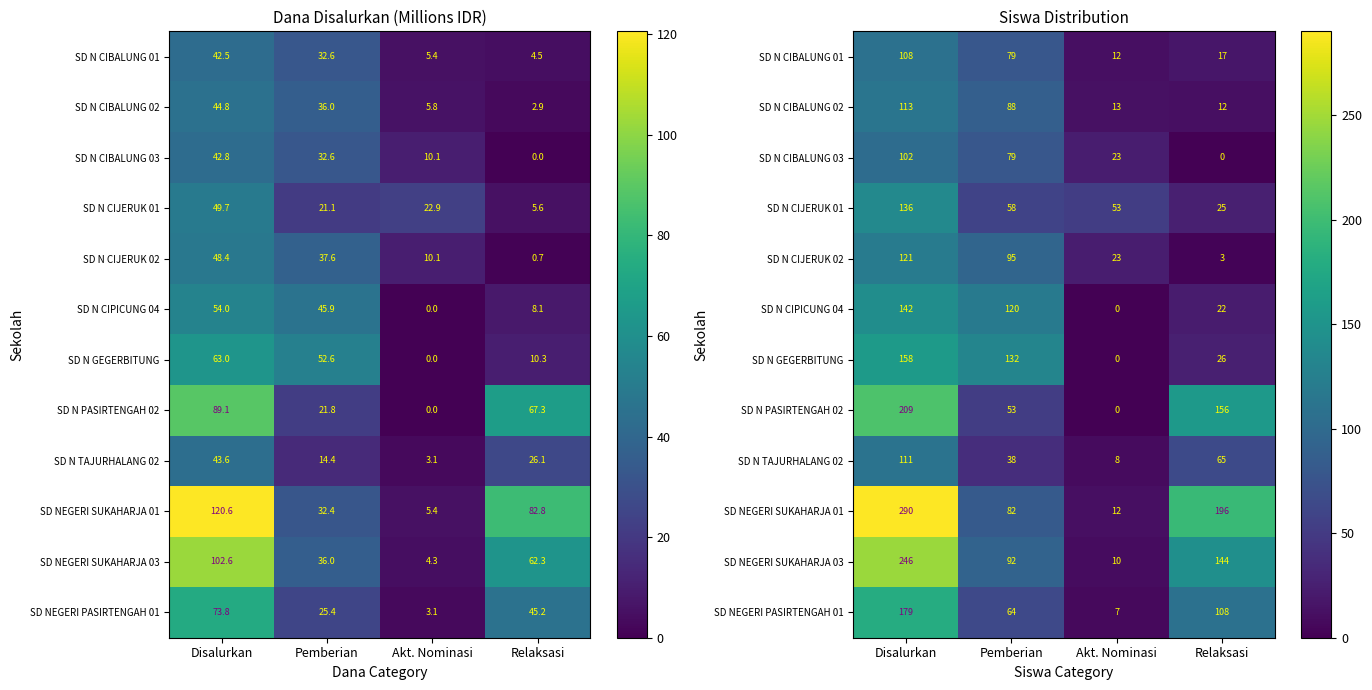

Which series changed the most between Pemberian and Relaksasi?

SD NEGERI SUKAHARJA 01